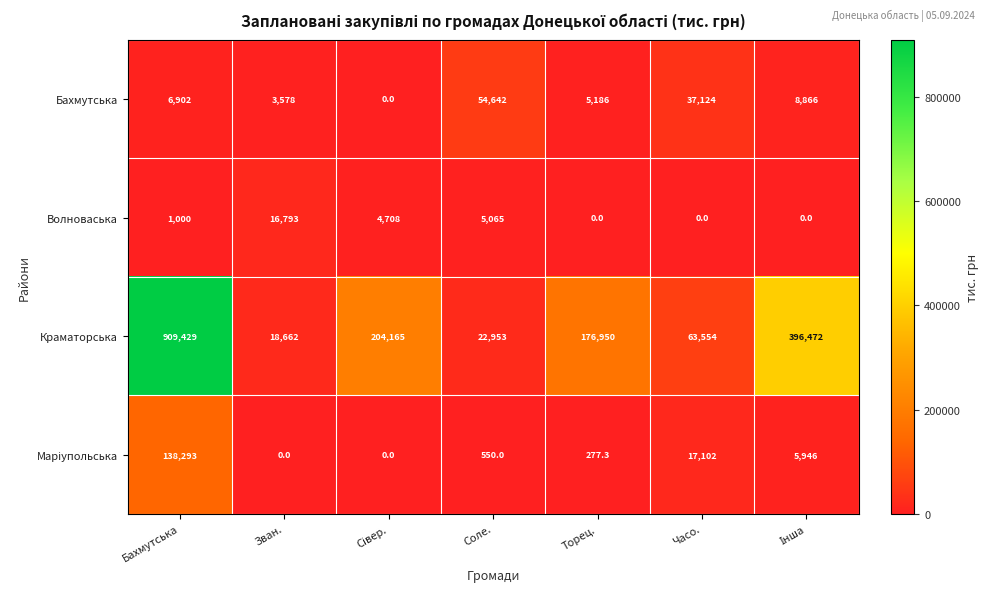

What is the difference between the maximum and minimum values in the Волноваська series?

16793.0